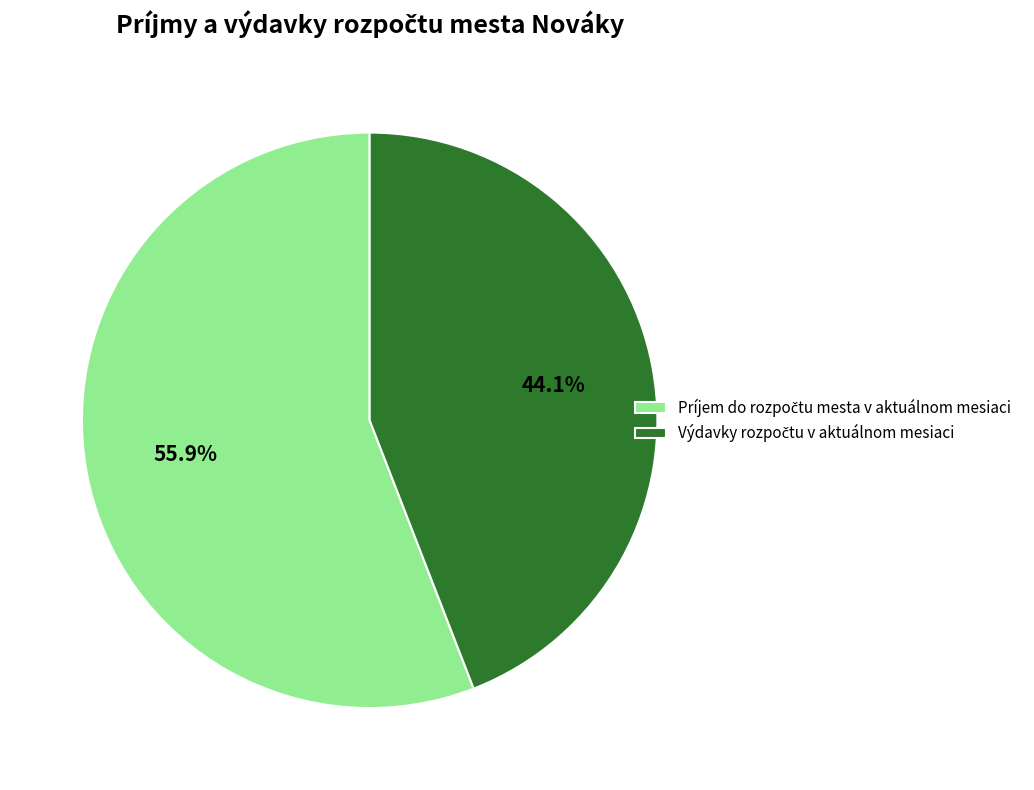

Does any single category account for the majority?

Yes